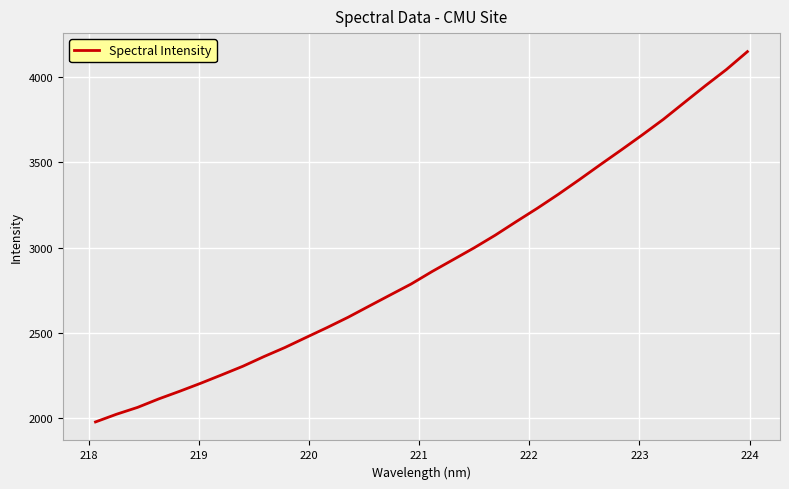

What is the difference between the maximum and minimum values?

2170.2